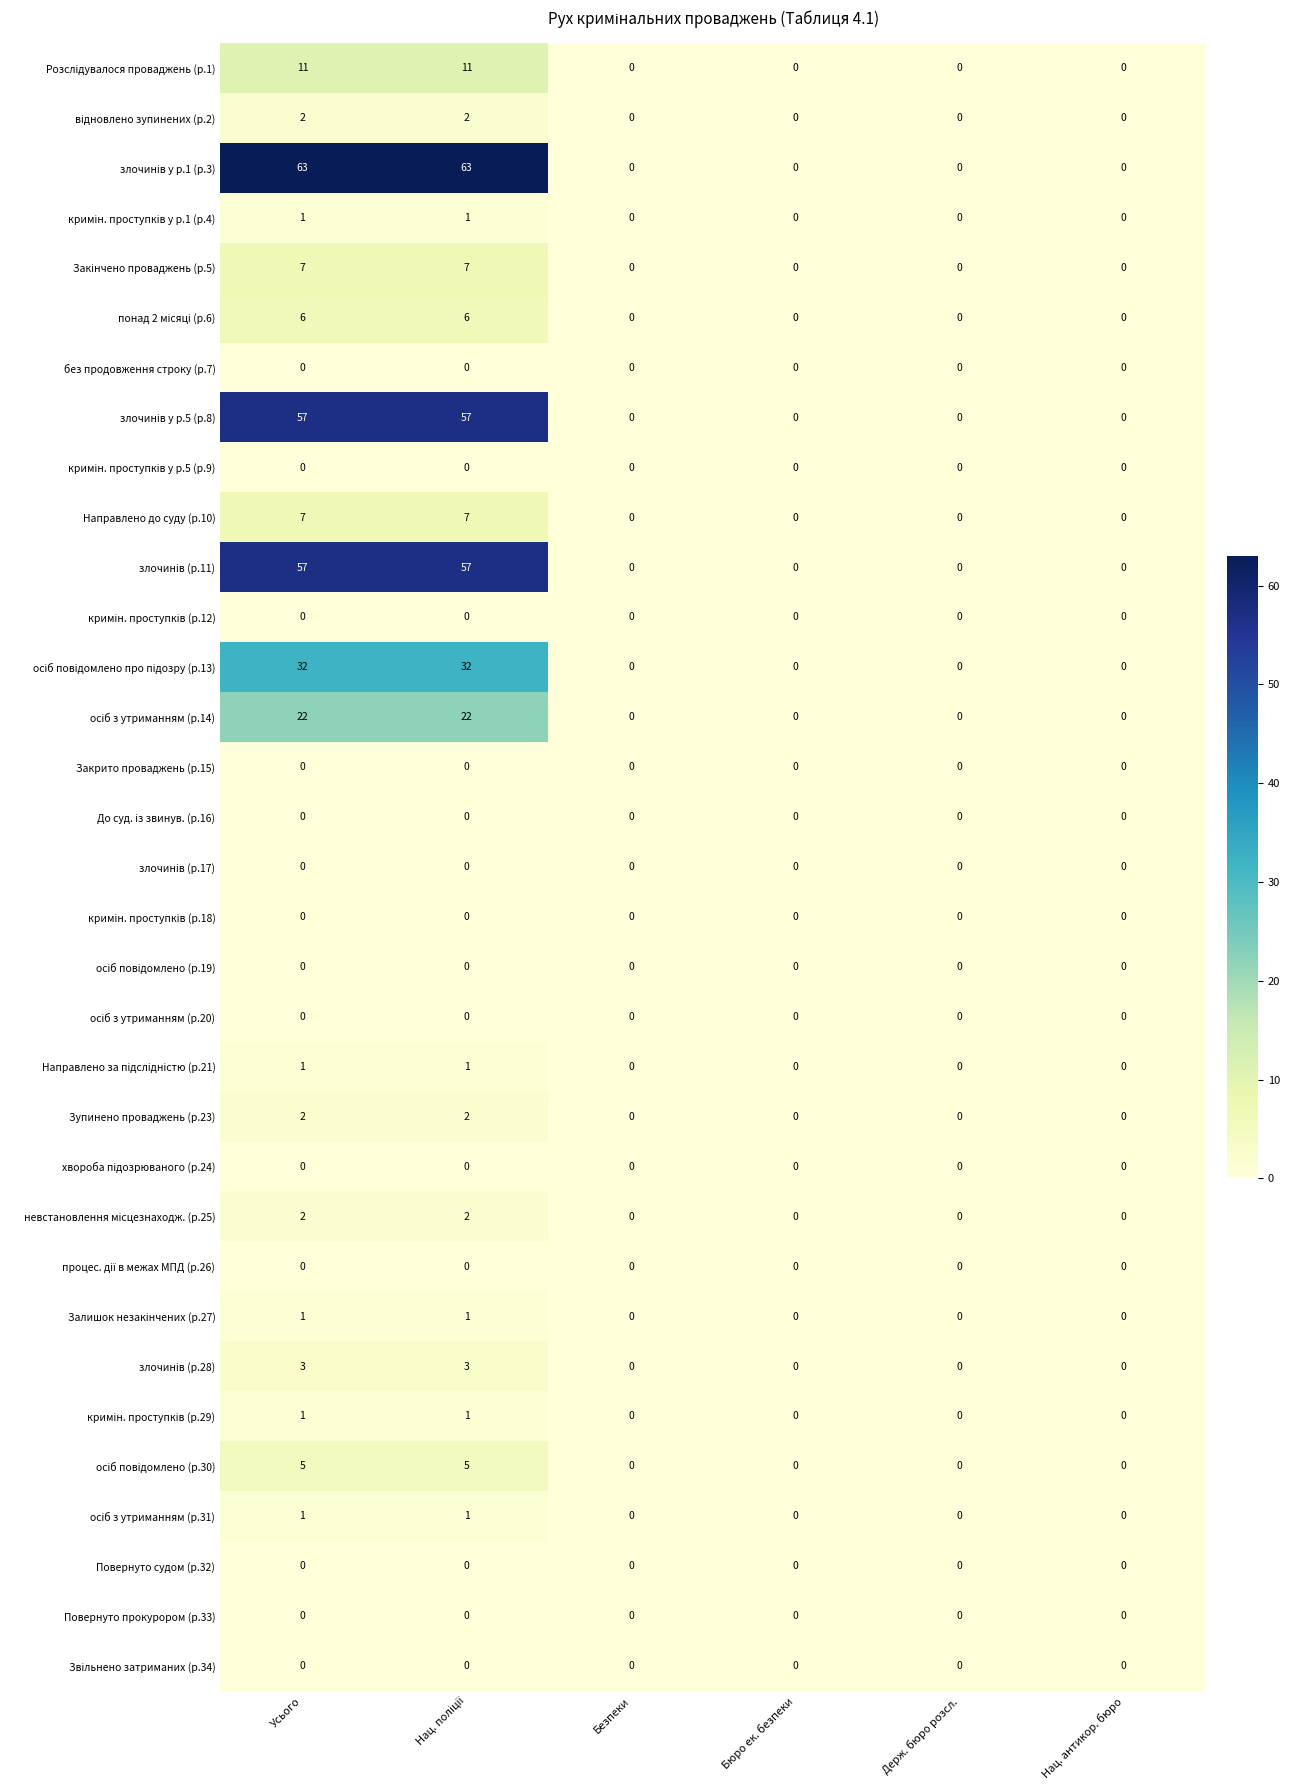

True or false: Зупинено проваджень (р.23) has a value of 0 at Нац. антикор. бюро.

True